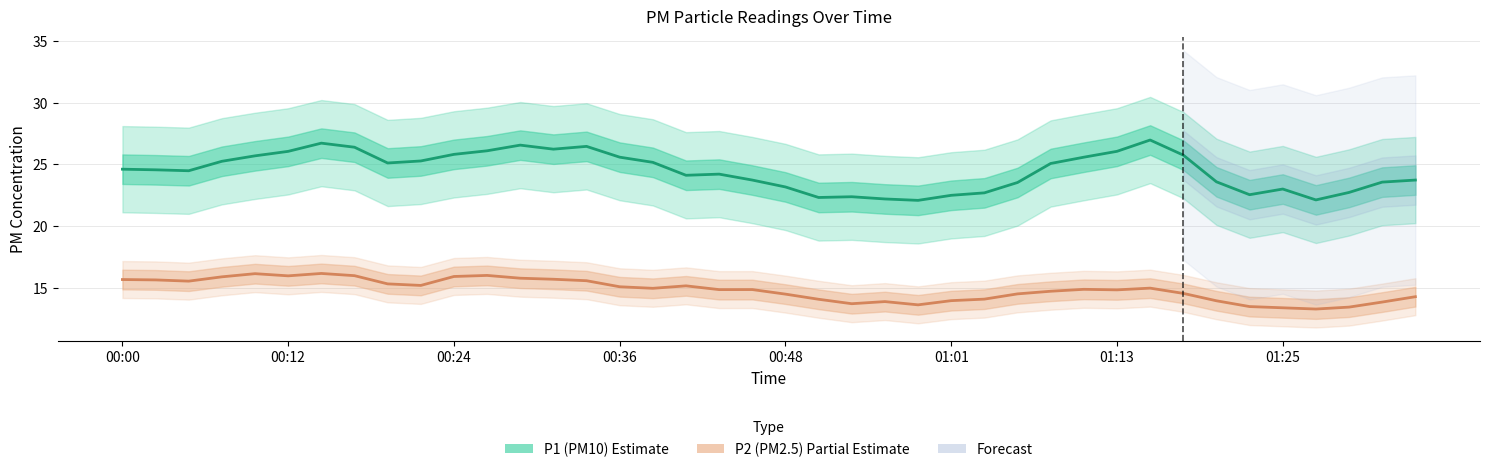

True or false: P1 (PM10) and P2 (PM2.5) cross at least once.

False